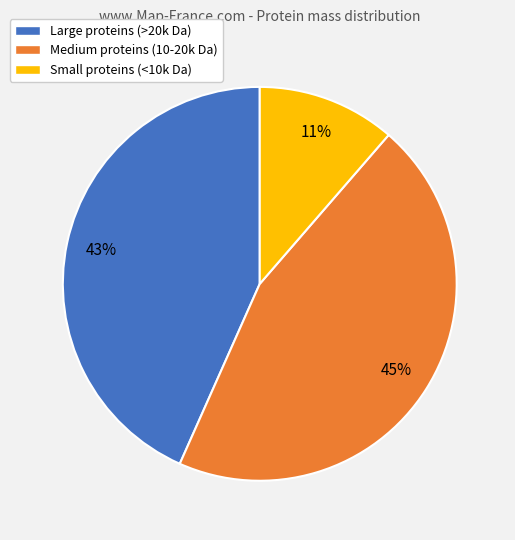

To the nearest percent, what is the combined percentage of Small proteins (<10k Da) and Large proteins (>20k Da)?

55%